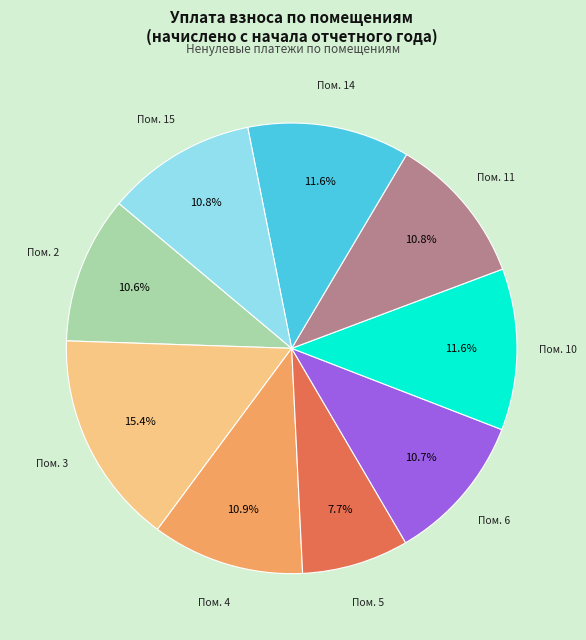

How many segments does this pie chart have?

9